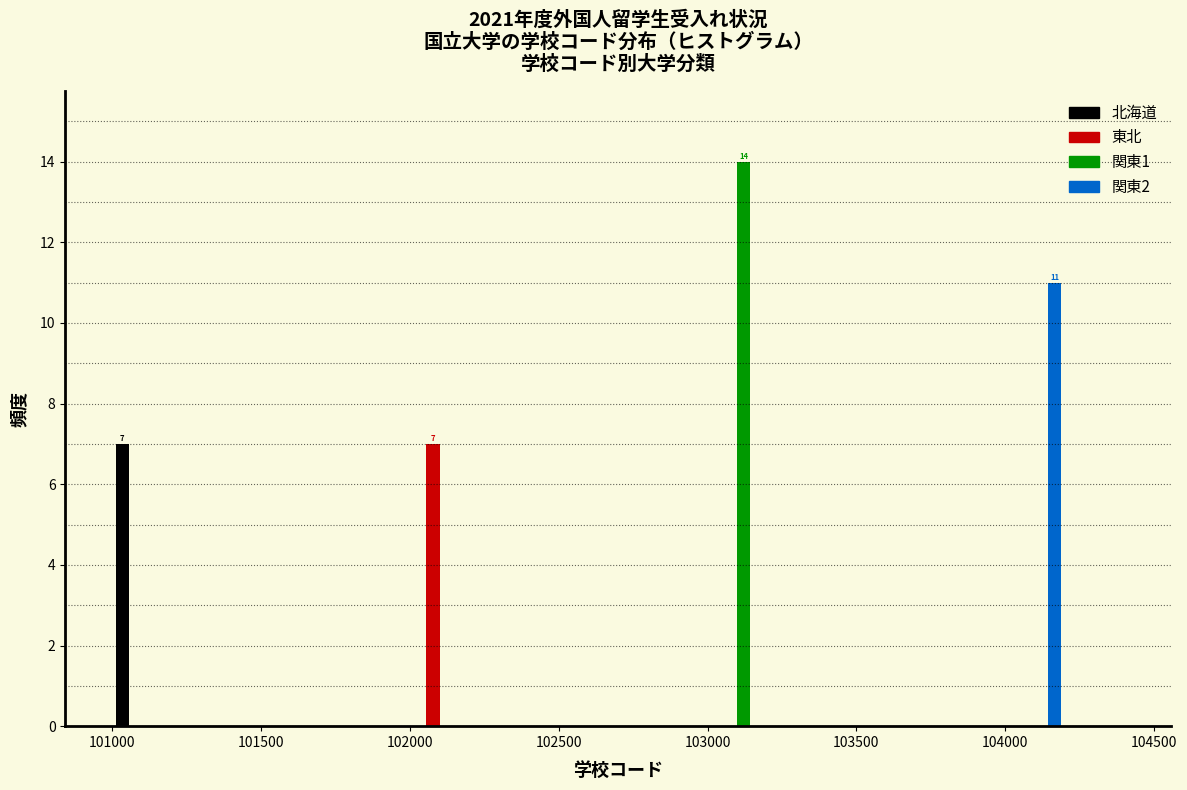

In the 関東1 series, which range on the x-axis has the tallest bar?

103000 to 103200